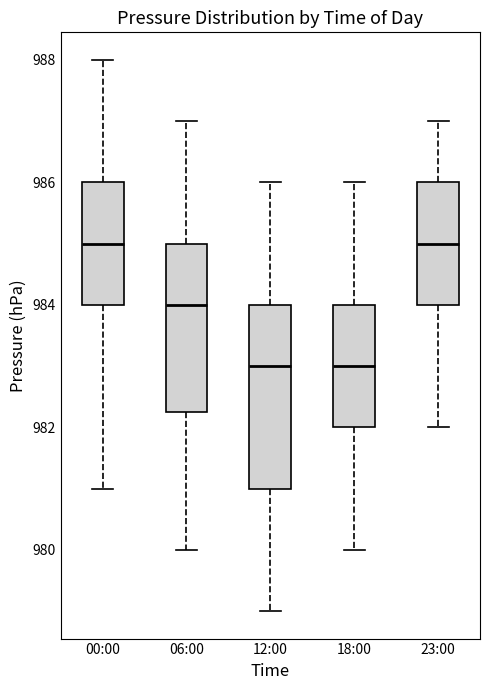

Reading left to right, read every box against the y-axis: the position of its median line, the range the box covers, and the ends of its whiskers. The values are not printed on the chart, so give them approximately, as read against the axis.

00:00: median 985.0, box 984.0 to 986.0, whiskers 981.0 to 988.0
06:00: median 984.0, box 982.2 to 985.0, whiskers 980.0 to 987.0
12:00: median 983.0, box 981.0 to 984.0, whiskers 979.0 to 986.0
18:00: median 983.0, box 982.0 to 984.0, whiskers 980.0 to 986.0
23:00: median 985.0, box 984.0 to 986.0, whiskers 982.0 to 987.0